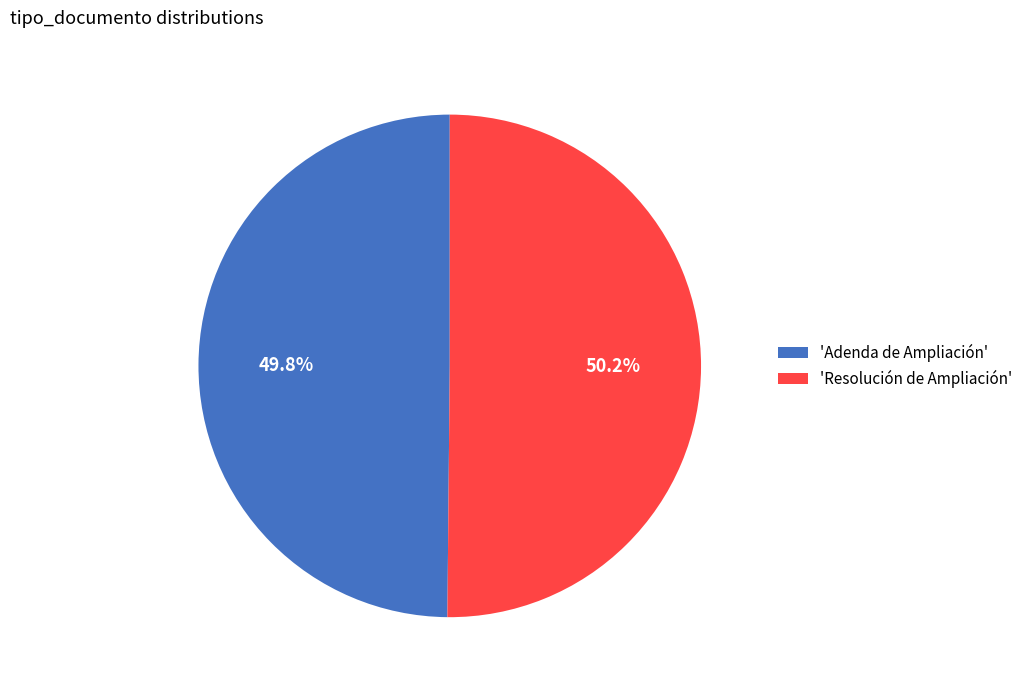

Is there a majority slice in this chart?

Yes